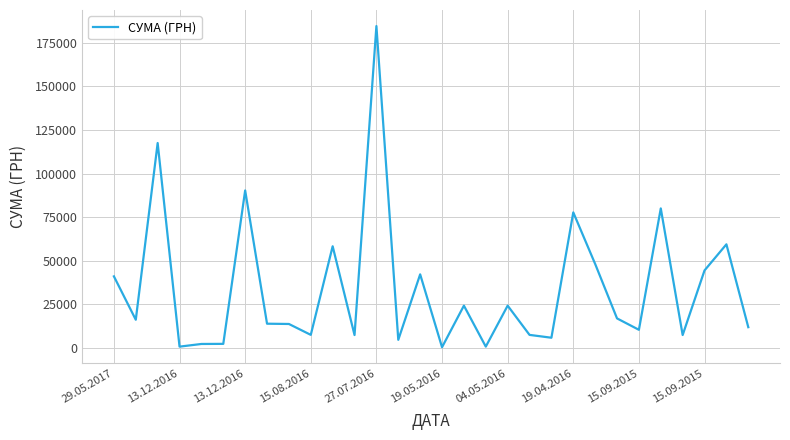

Is this an area chart (filled region under the line)?

No